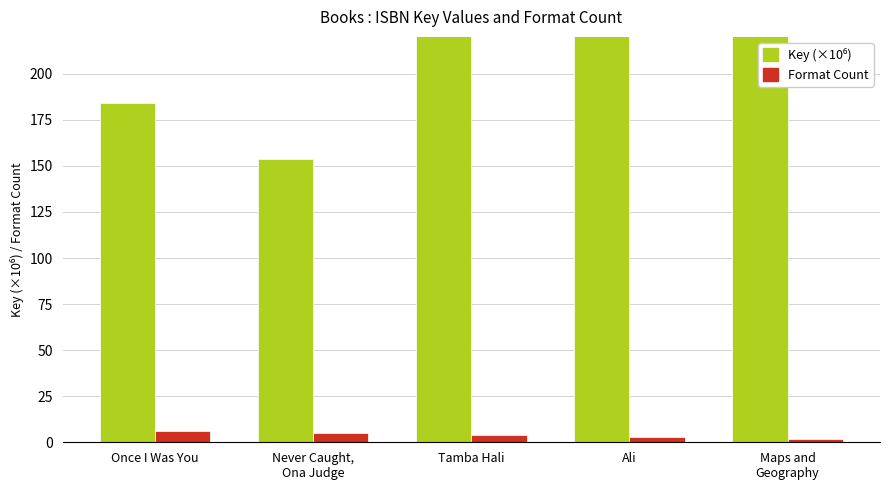

Reading left to right, transcribe all the data shown in this chart.

Key (×10⁶): 183.9	153.8	2100.1	414.3	226.6
Format Count: 6.0	5.0	4.0	3.0	2.0